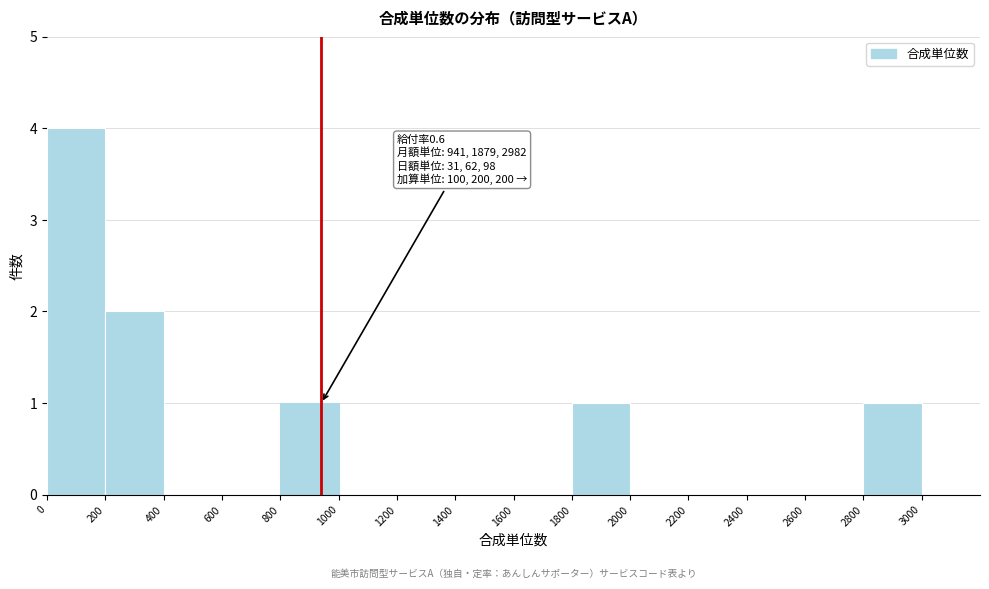

Over which range of the x-axis is the bar tallest?

0 to 200